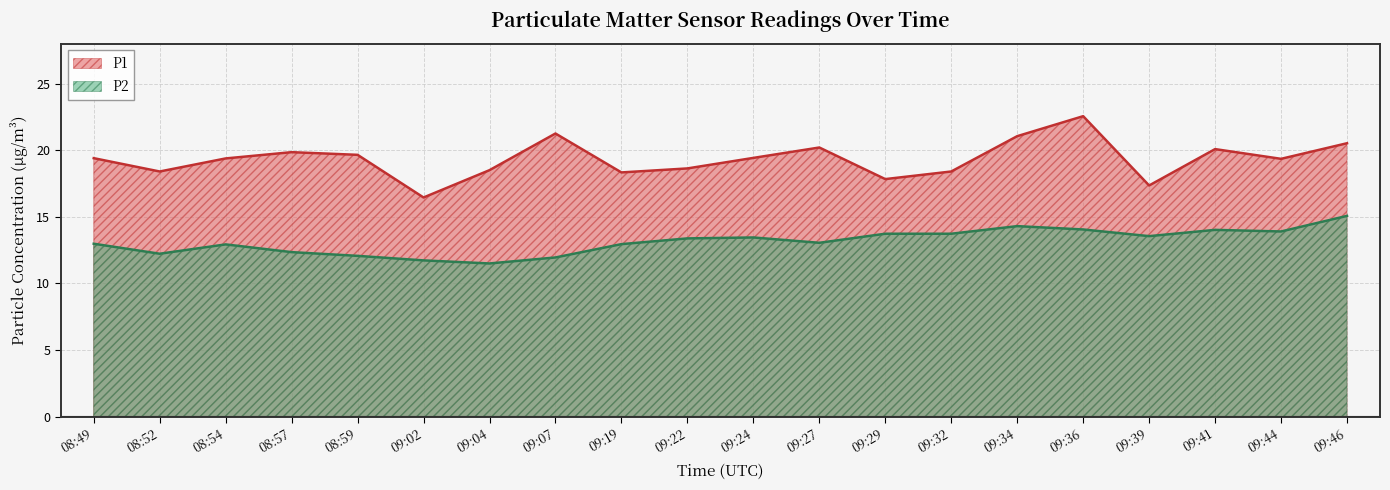

Rank the categories by P2 value from highest to lowest.

09:46, 09:34, 09:36, 09:41, 09:44, 09:29, 09:32, 09:39, 09:24, 09:22, 09:27, 08:49, 09:19, 08:54, 08:57, 08:52, 08:59, 09:07, 09:02, 09:04